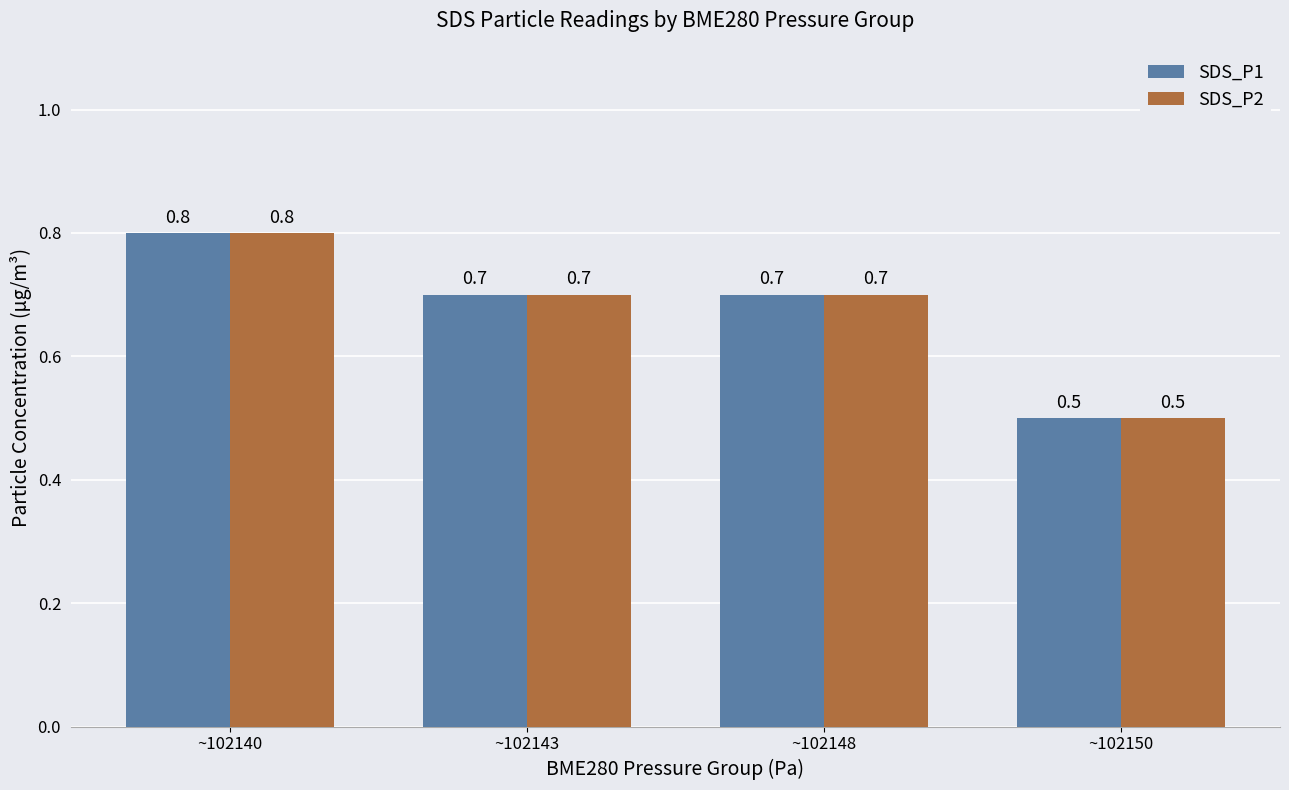

At which label is SDS_P1 closest to 0?

~102150